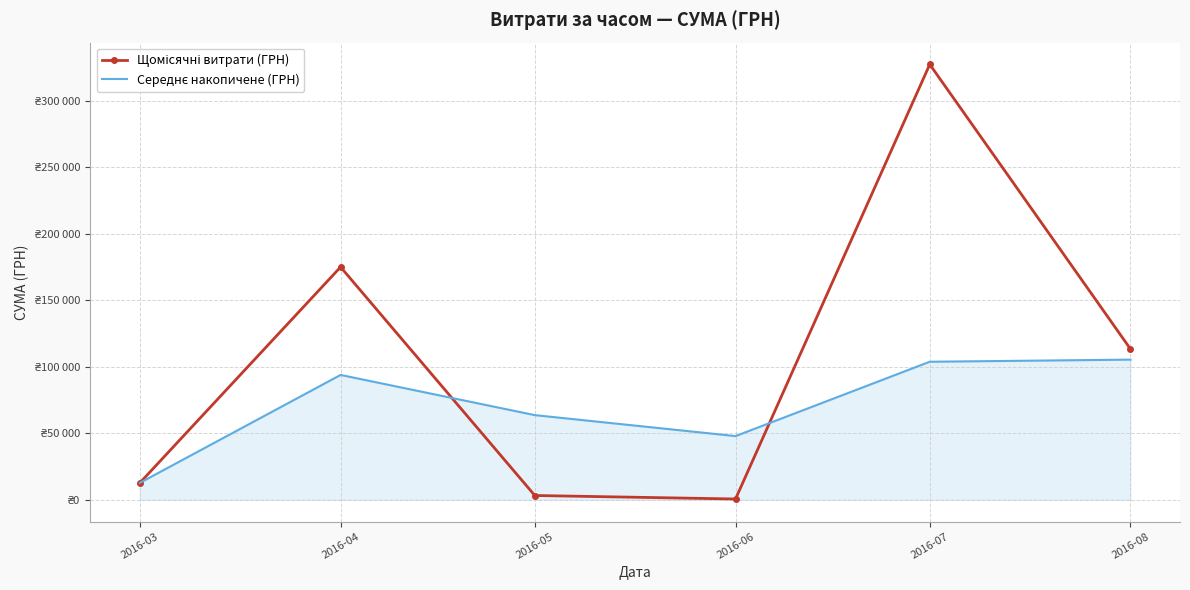

What is the lowest value of the Щомісячні витрати (ГРН) series?

600.0